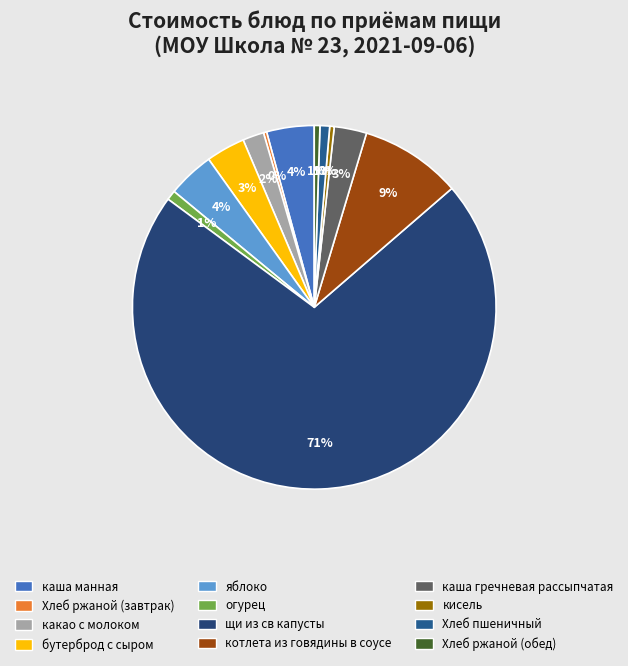

Is it true that котлета из говядины в соусе is 1% of the pie?

False